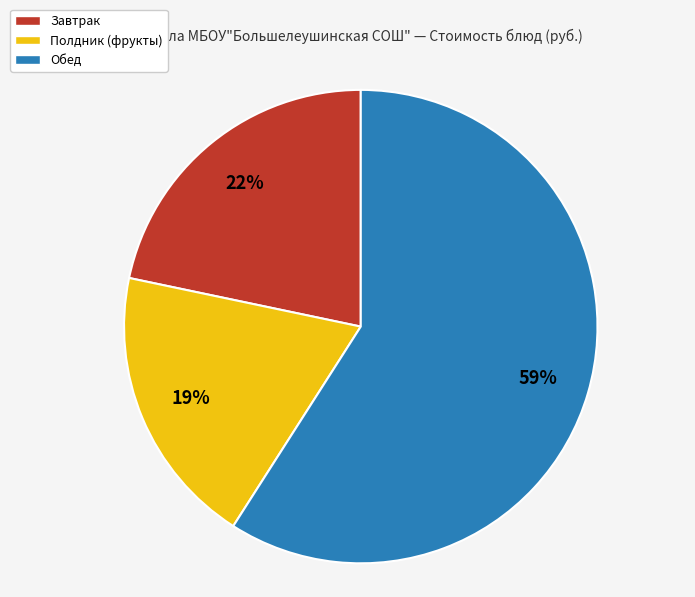

Which has a higher value, Полдник (фрукты) or Обед?

Обед